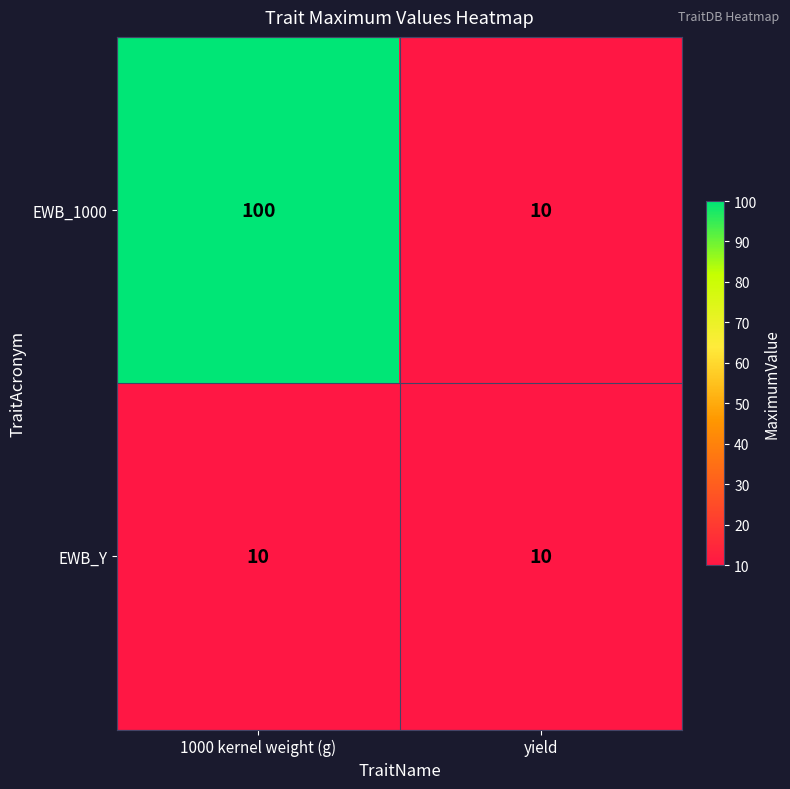

What is the total value across all series at 1000 kernel weight (g)?

110